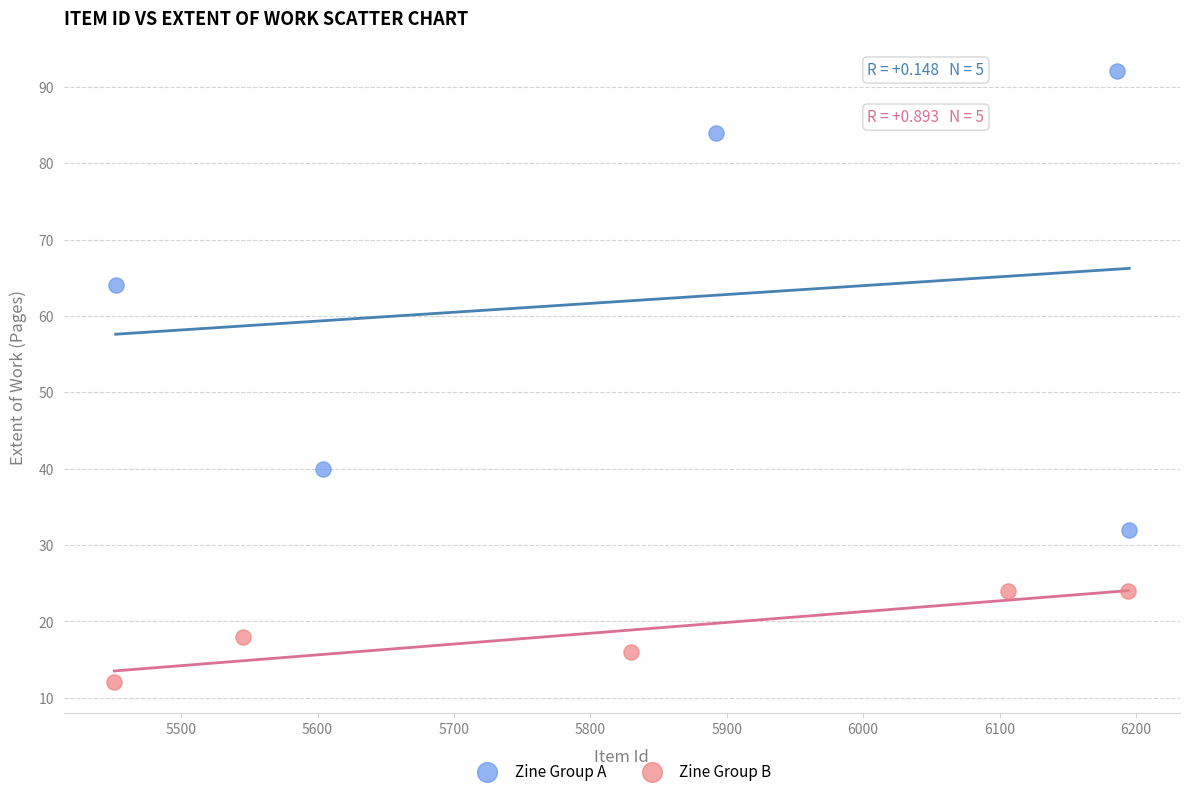

Which series has the largest Y range (max minus min)?

Zine Group A